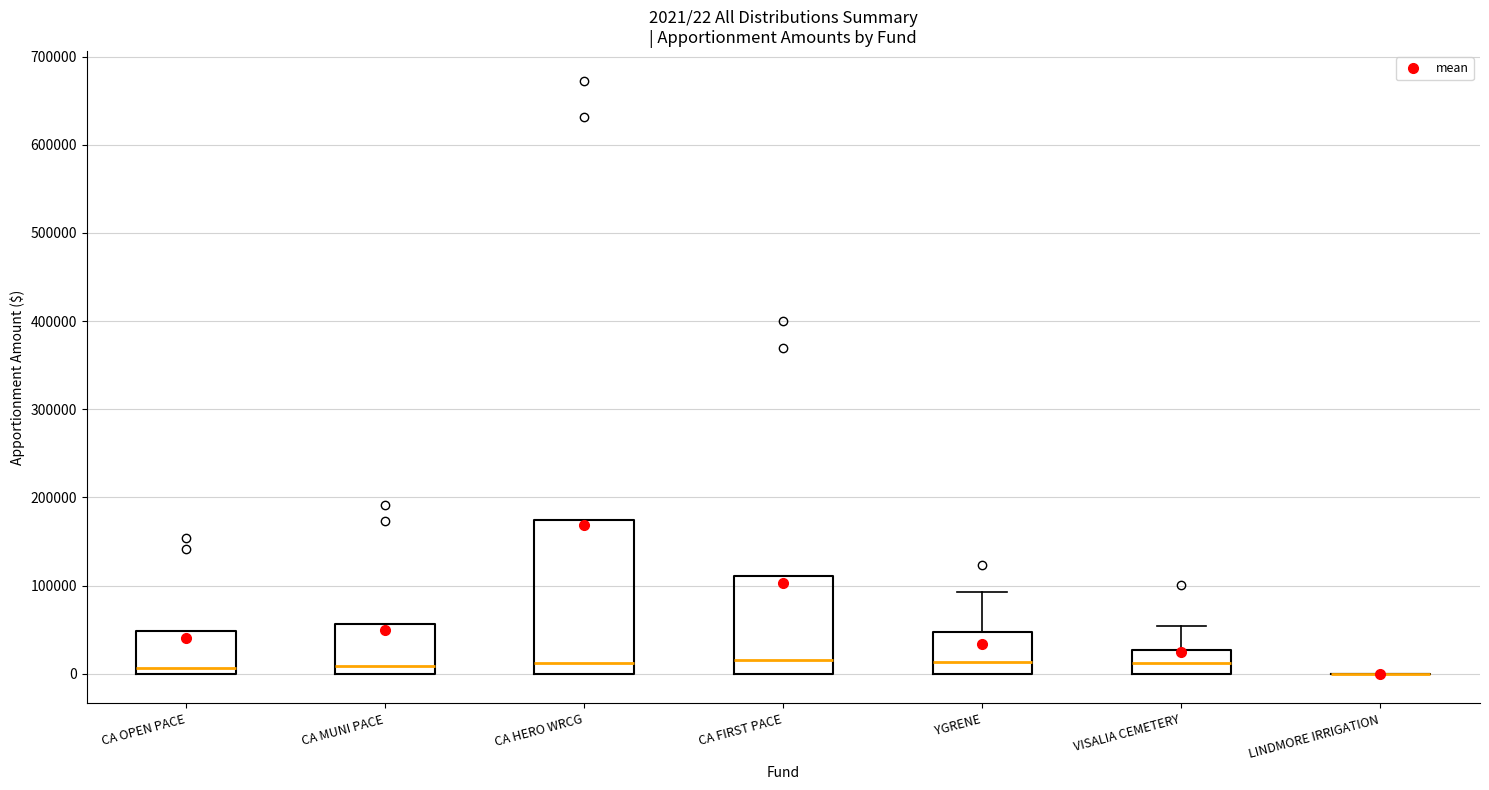

Comparing the boxes themselves (not the whiskers), which one is the tallest?

CA HERO WRCG